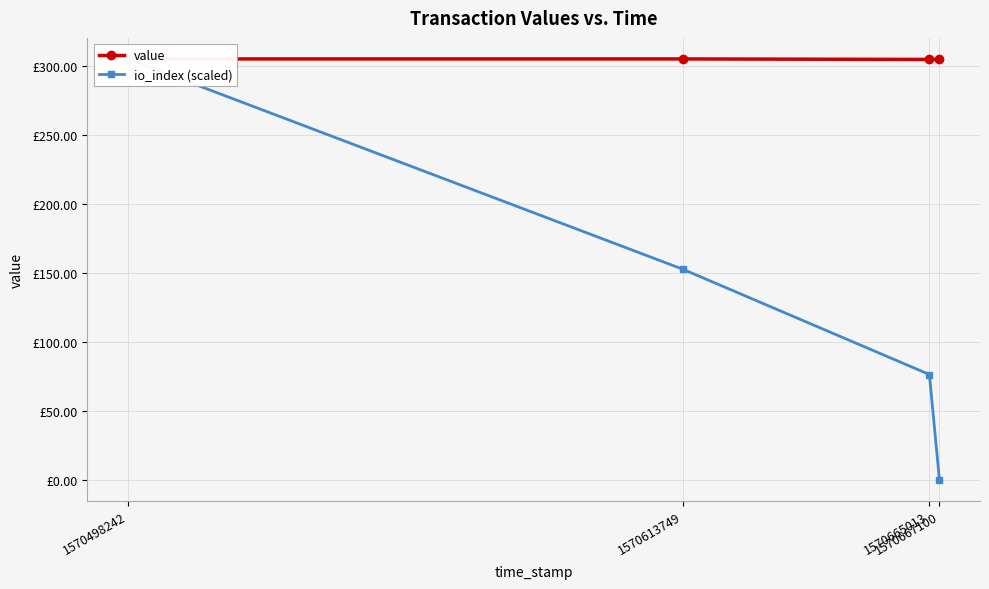

What is the difference between the highest and lowest values at 1570613749?

152.5